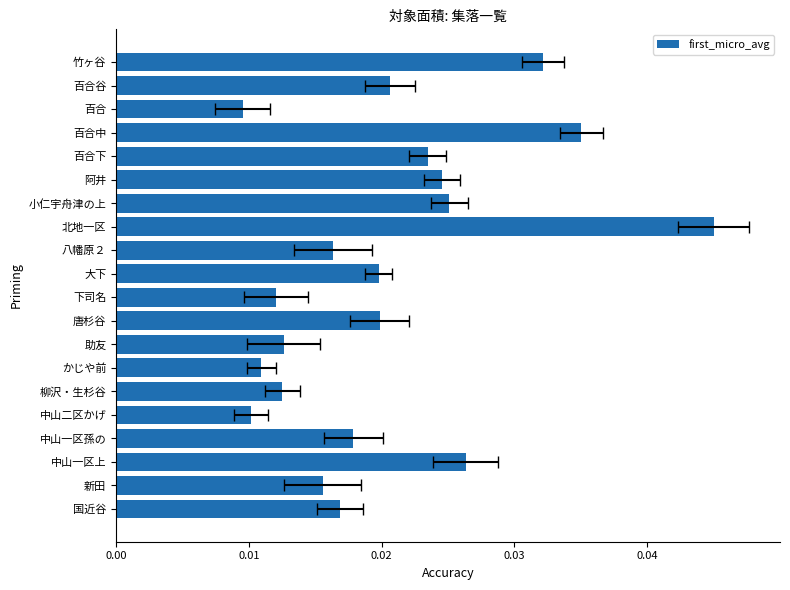

What position from the right is 新田?

19